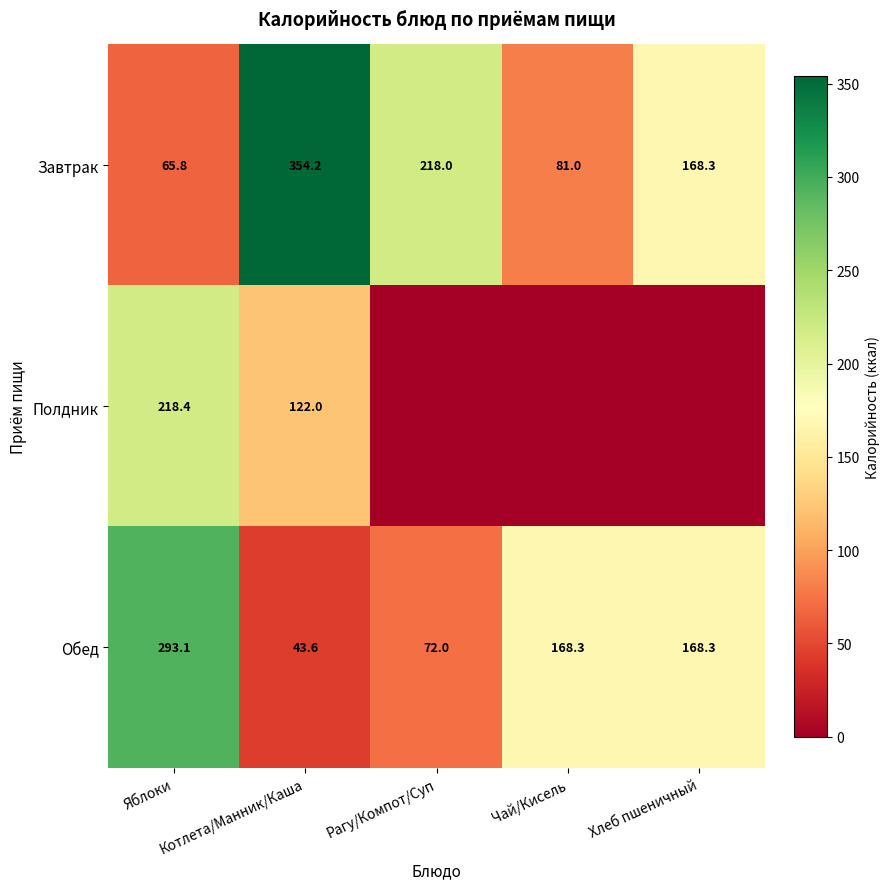

Between Чай/Кисель and Котлета/Манник/Каша, which is larger?

Котлета/Манник/Каша